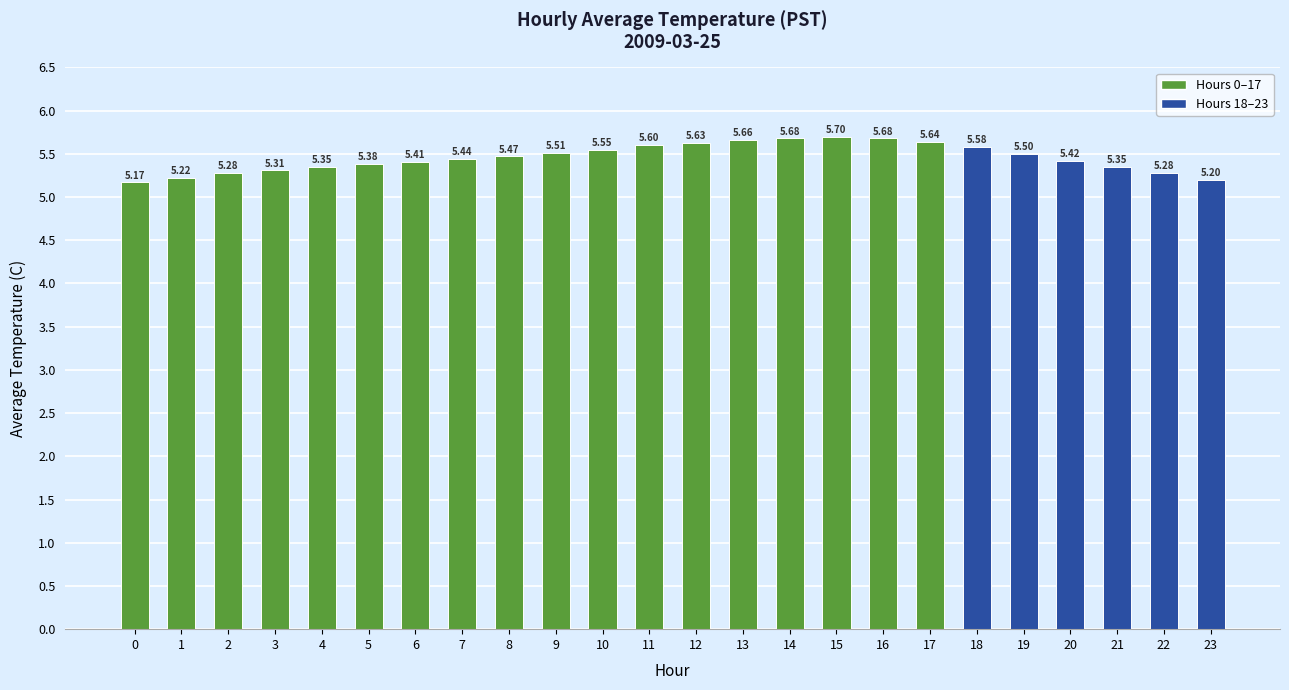

Which category has the highest value across all series?

15